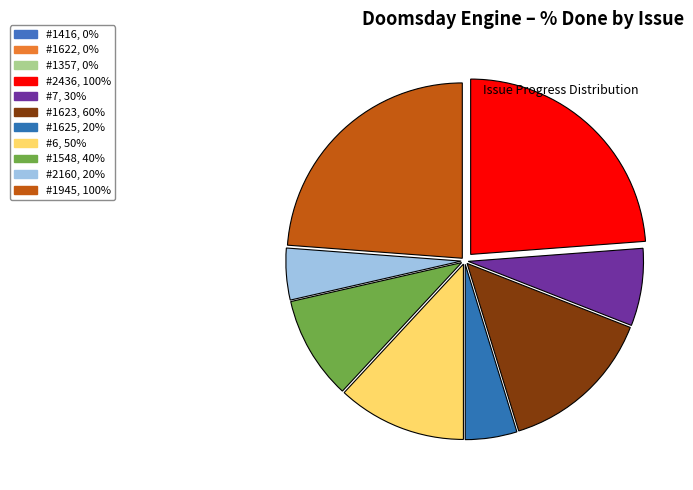

Is there a majority slice in this chart?

No